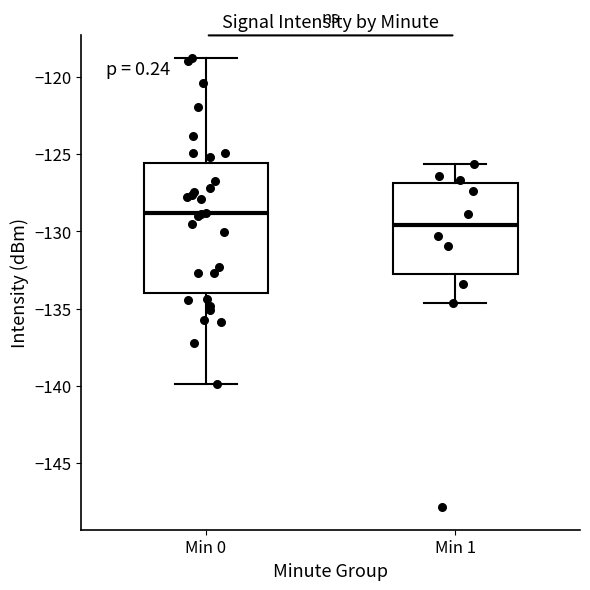

Which box's median line is the lowest?

Min 1